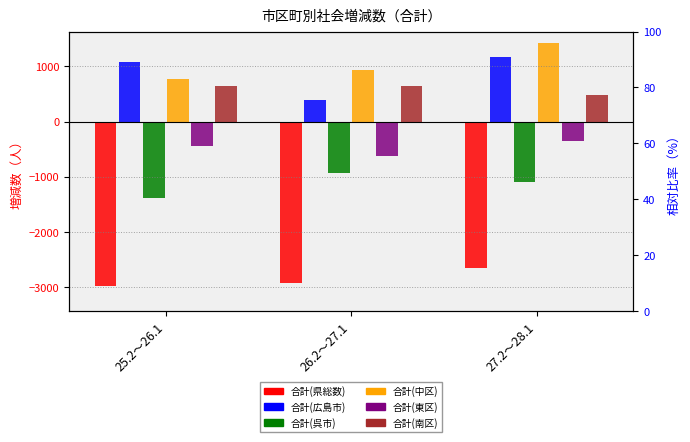

Which label corresponds to the largest value in the chart?

27.2～28.1